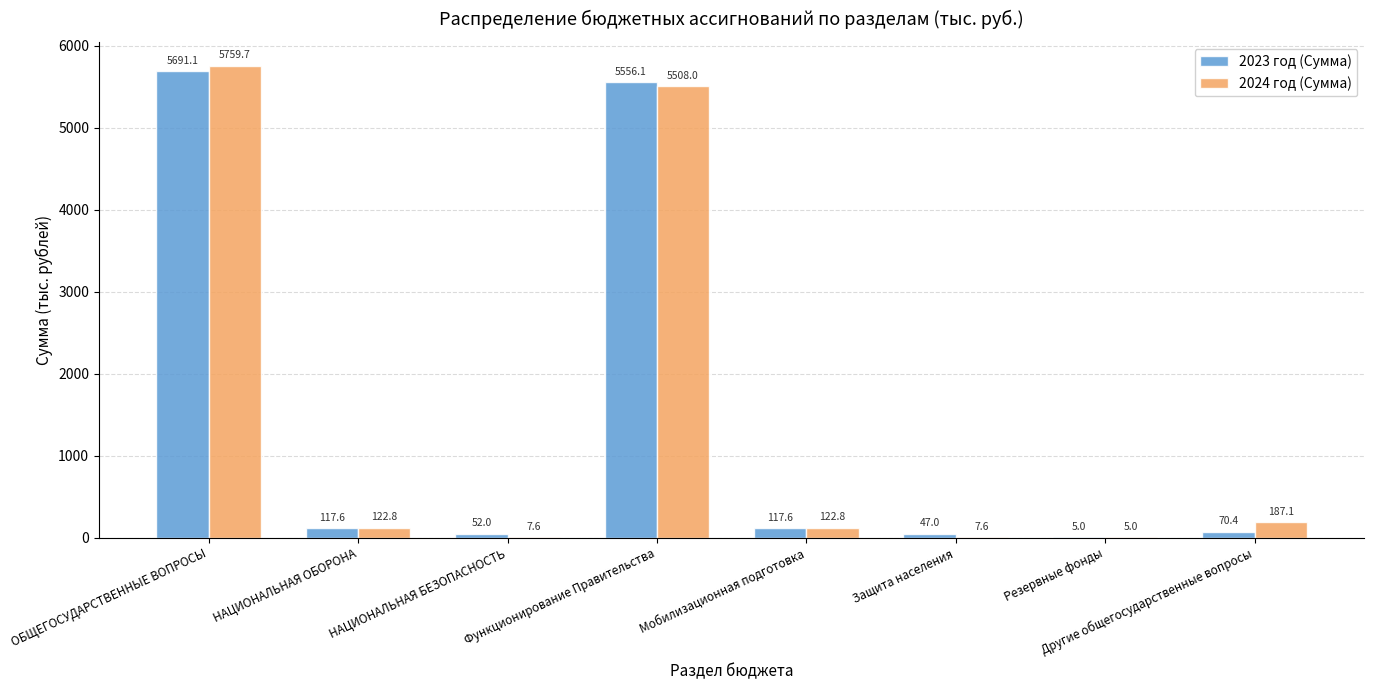

Which series has the widest spread of values?

2024 год (Сумма)